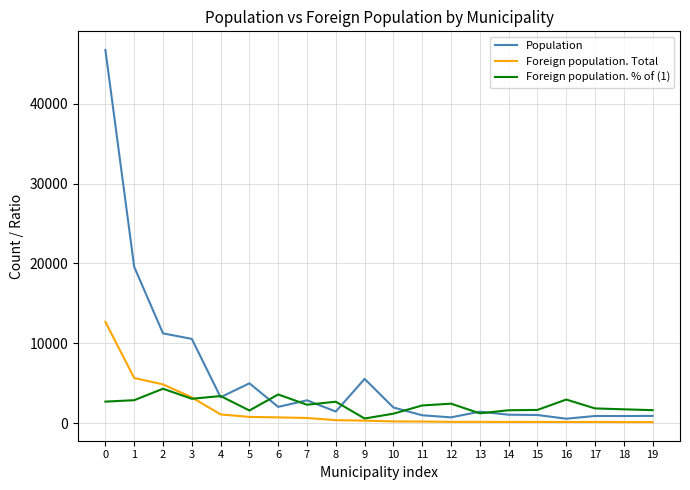

Rank the series by their average value, from lowest to highest.

Foreign population. Total, Foreign population. % of (1), Population